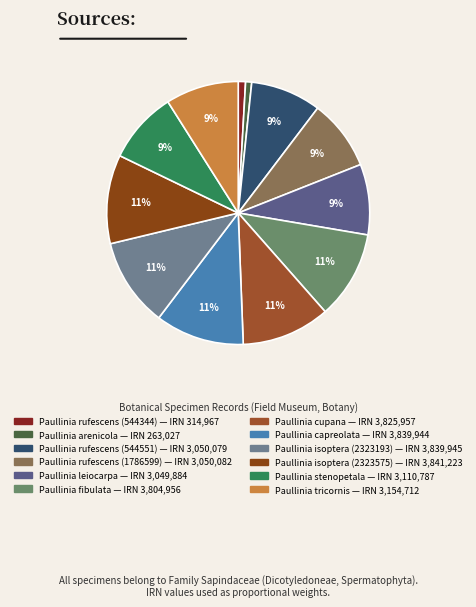

How much of the chart is everything except Paullinia rufescens (544551)?

91.3%